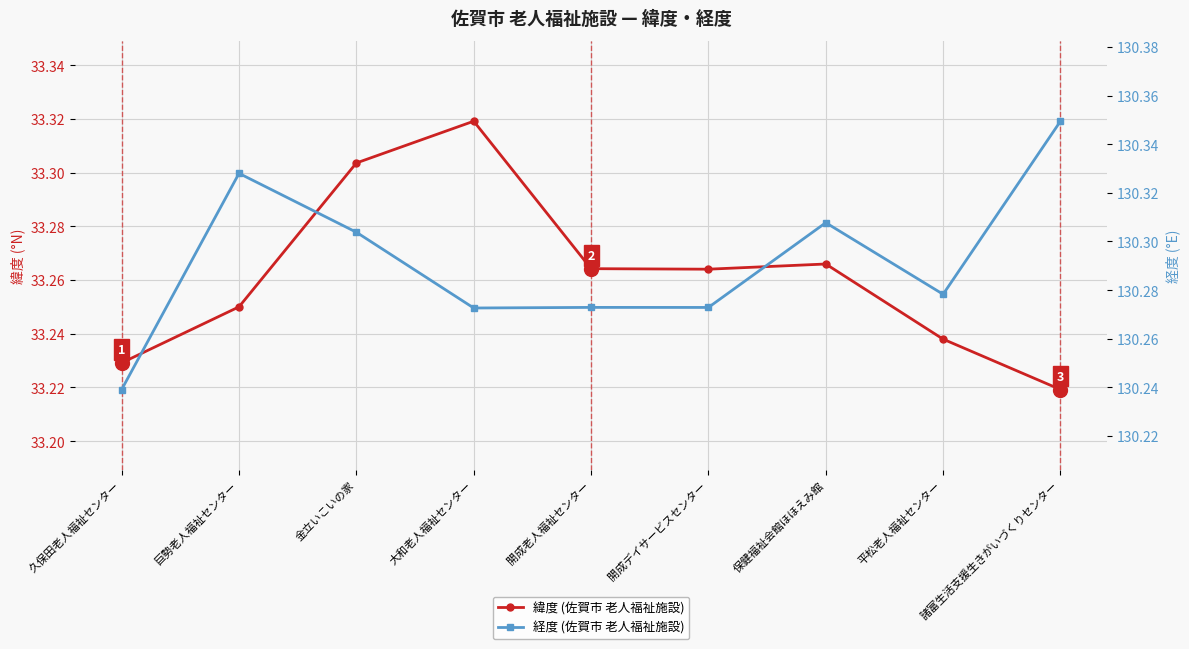

At 諸富生活支援生きがいづくりセンター, list the series in order from smallest to largest.

緯度 (佐賀市 老人福祉施設), 経度 (佐賀市 老人福祉施設)